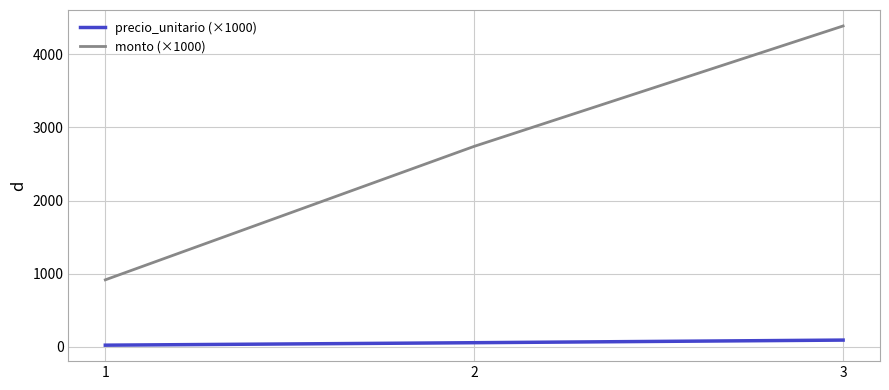

What is the total value across all series at 2?

2795.0